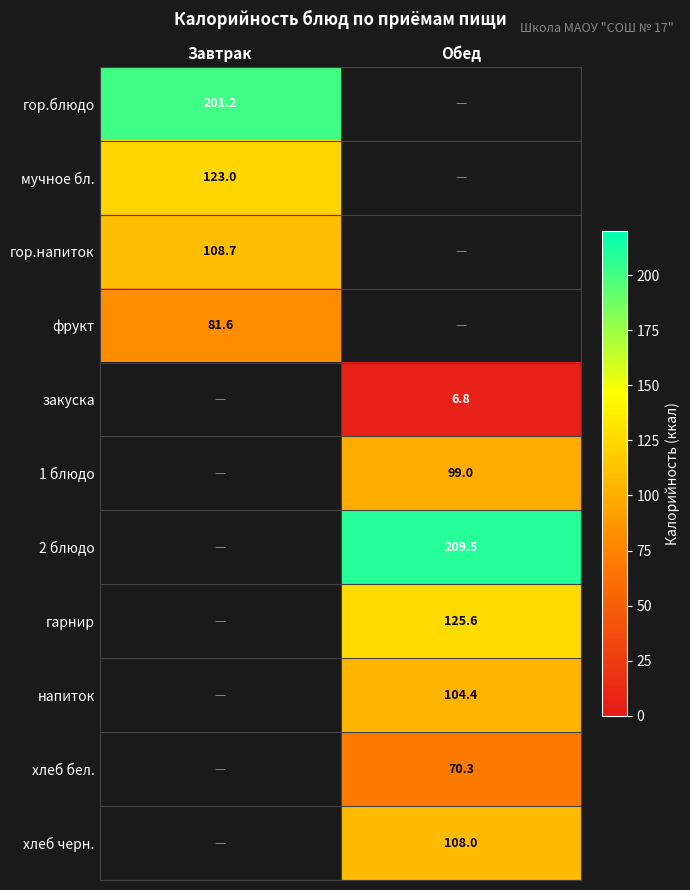

Count the number of categories in the chart.

2